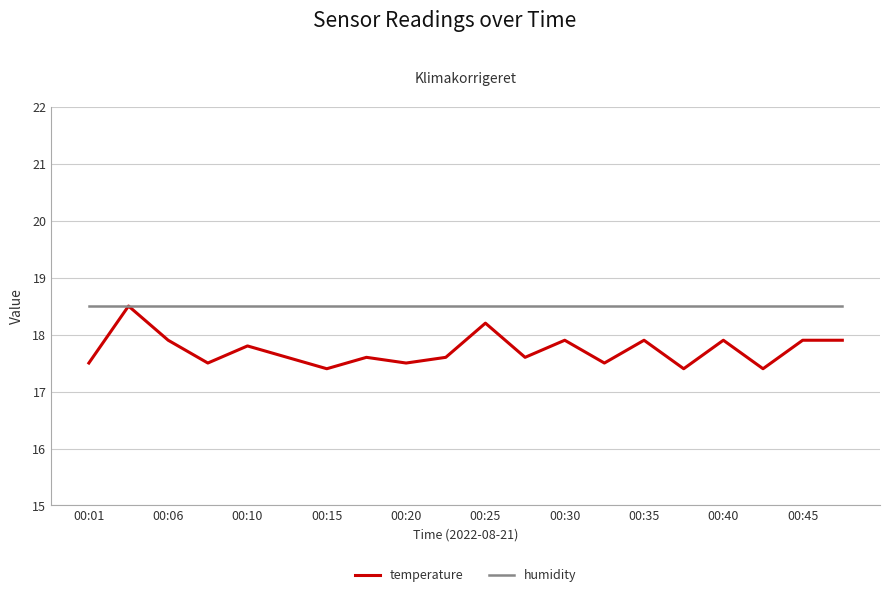

How many distinct data groups are displayed?

2